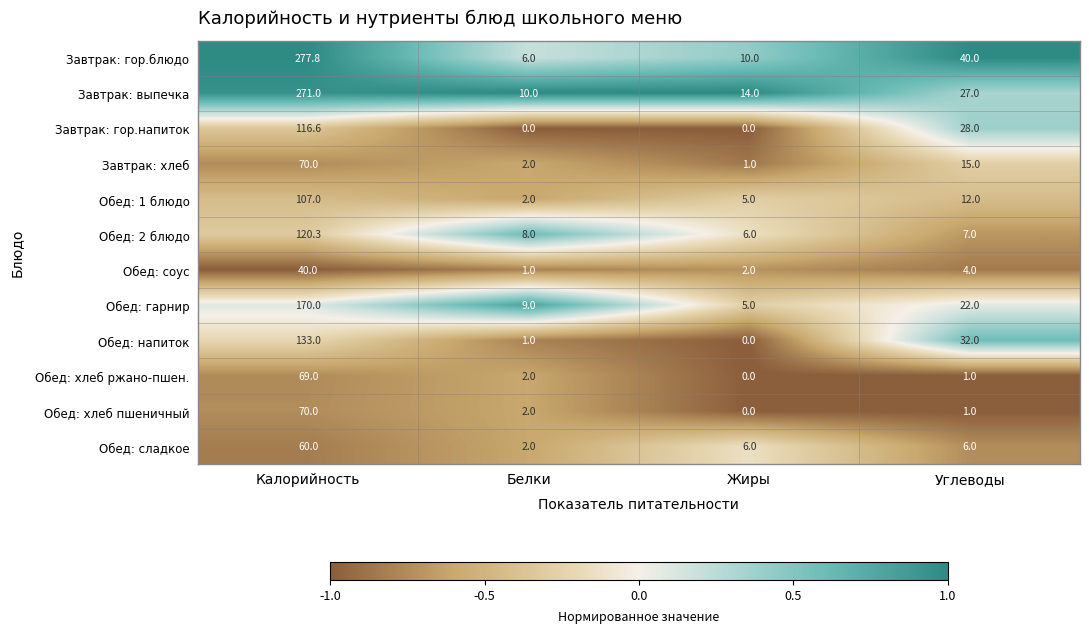

What is the total value across all series at Калорийность?

1504.7